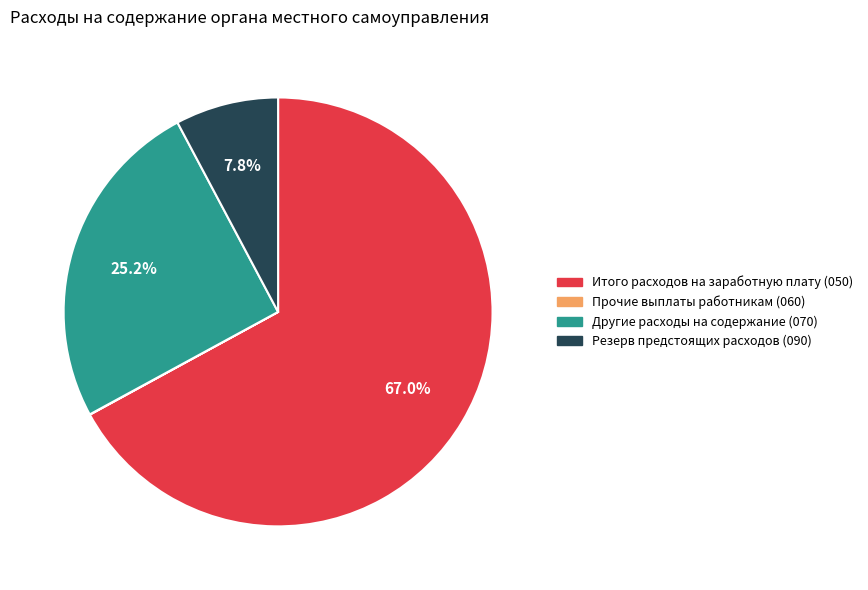

Is there any slice that represents more than half of the pie?

Yes